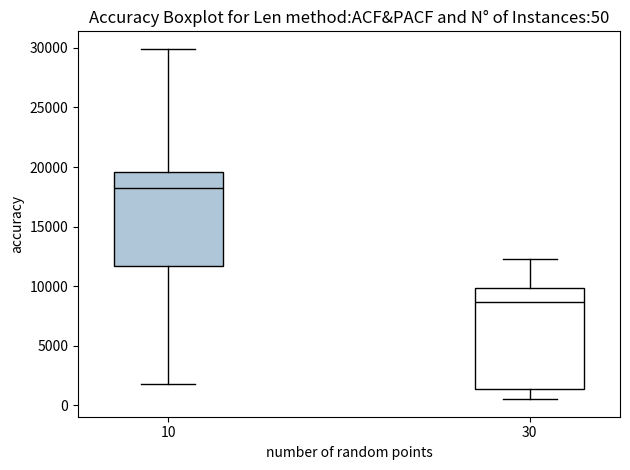

Comparing the boxes themselves (not the whiskers), which one is the tallest?

30